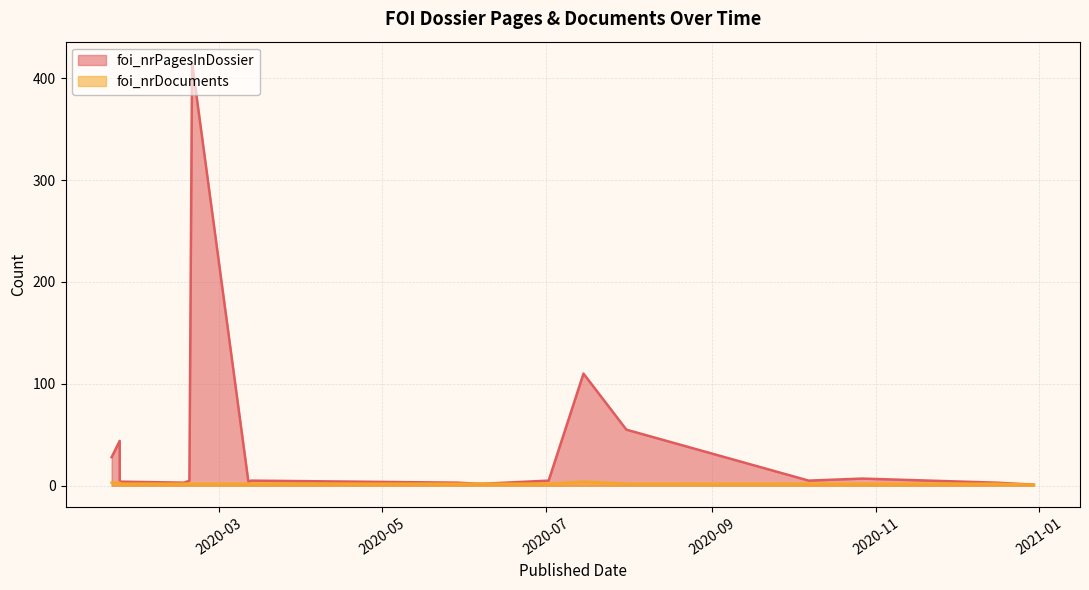

List the labels in order of foi_nrDocuments value, largest first.

2020-07-15, 2020-01-24, 2020-01-21, 2020-05-29, 2020-03-13, 2020-03-12, 2020-02-20, 2020-02-19, 2020-02-17, 2020-01-24, 2020-12-16, 2020-10-07, 2020-10-27, 2020-07-31, 2020-07-02, 2020-06-08, 2020-06-05, 2020-12-30